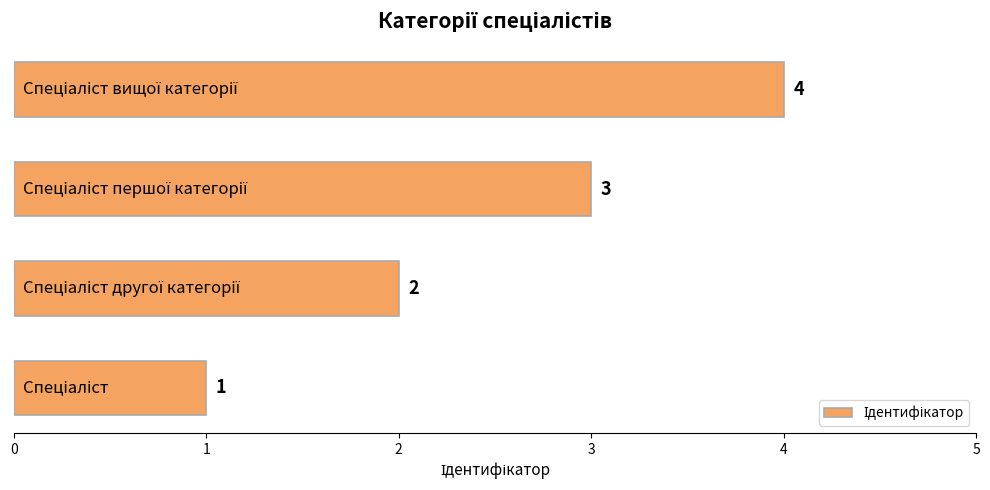

How many values are between 2 and 4?

3